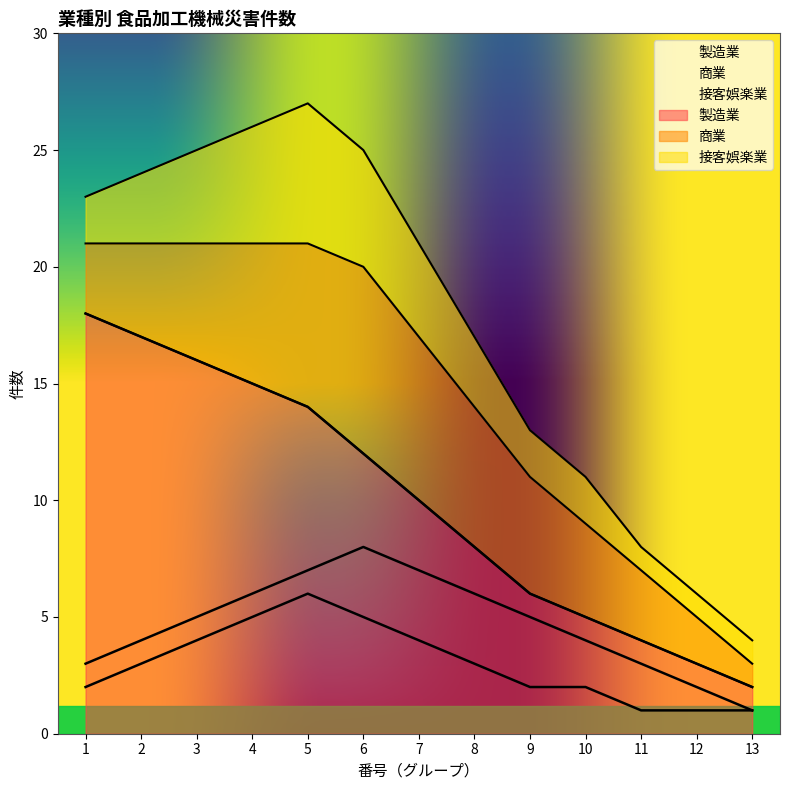

The 製造業 series shows 18 at 1. True or false?

True